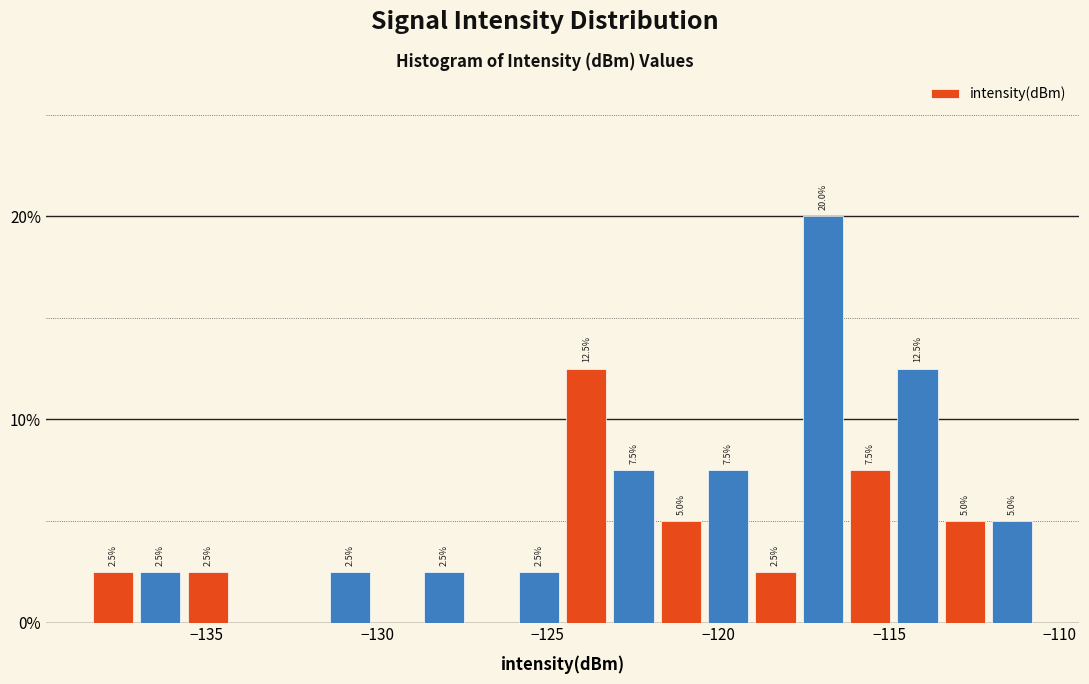

Read against the x-axis, roughly where is the centre of the tallest bar?

-117.0